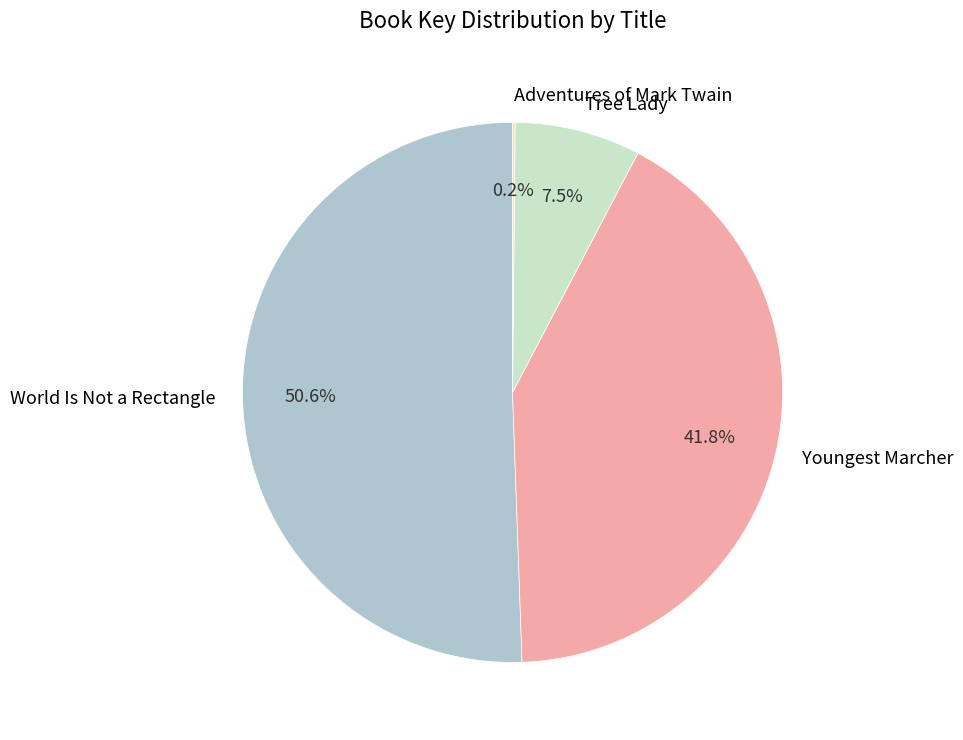

To the nearest percent, what is the average slice percentage?

25%